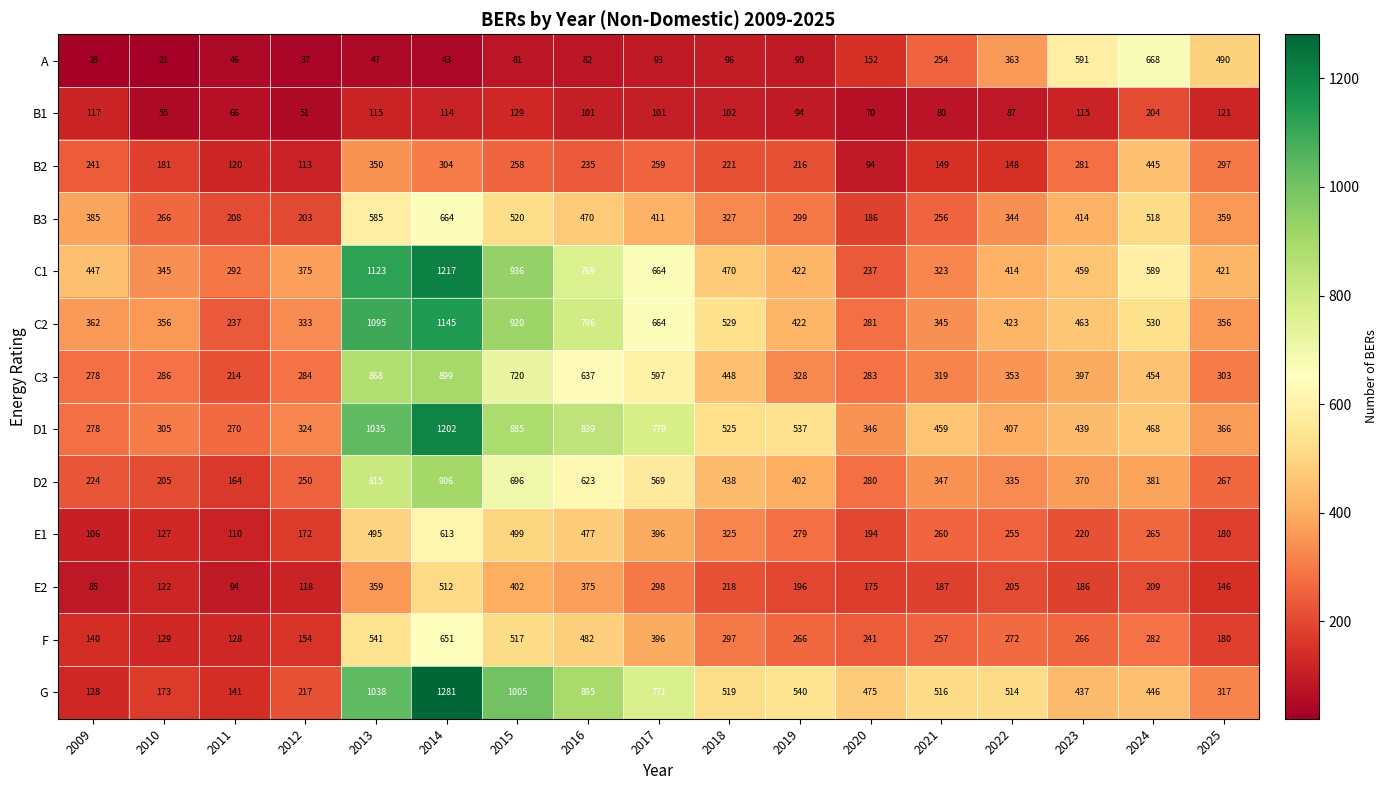

What is the difference between the second highest and second lowest values in the B1 series?

74